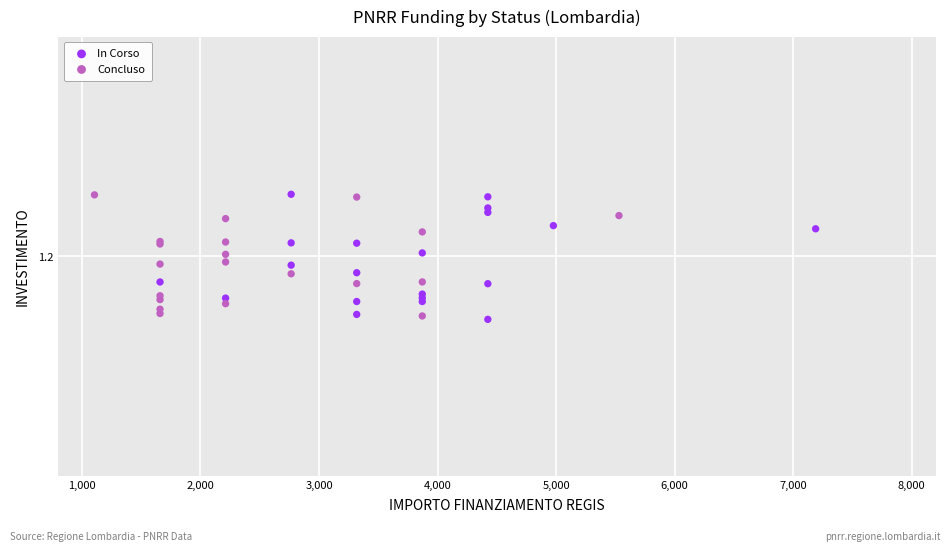

What are all the series names shown in the legend?

In Corso, Concluso